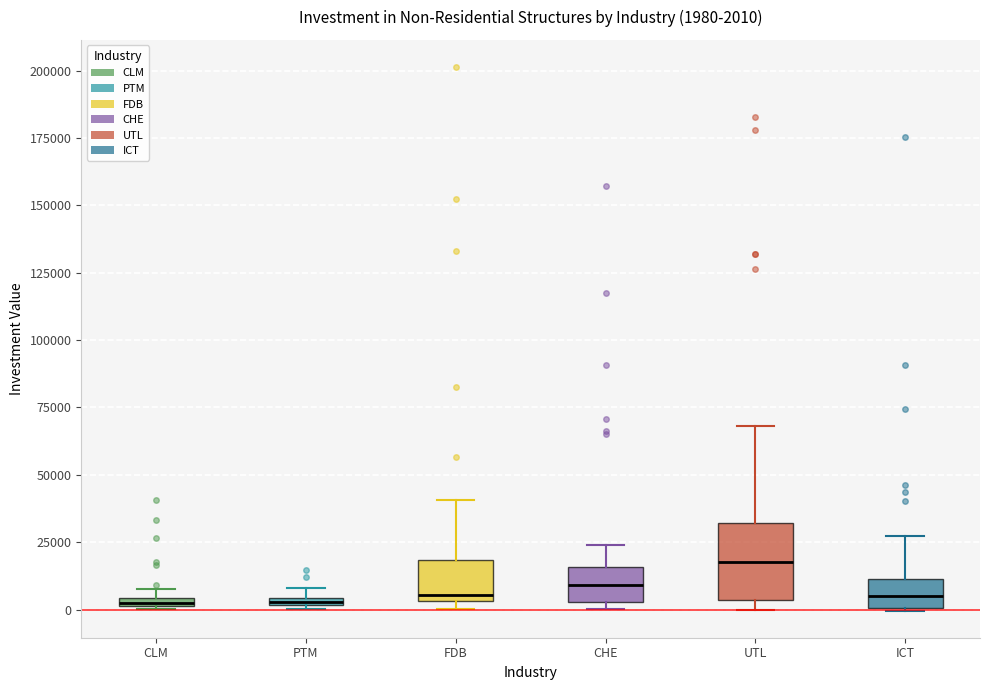

Comparing the boxes themselves (not the whiskers), which one is the tallest?

UTL